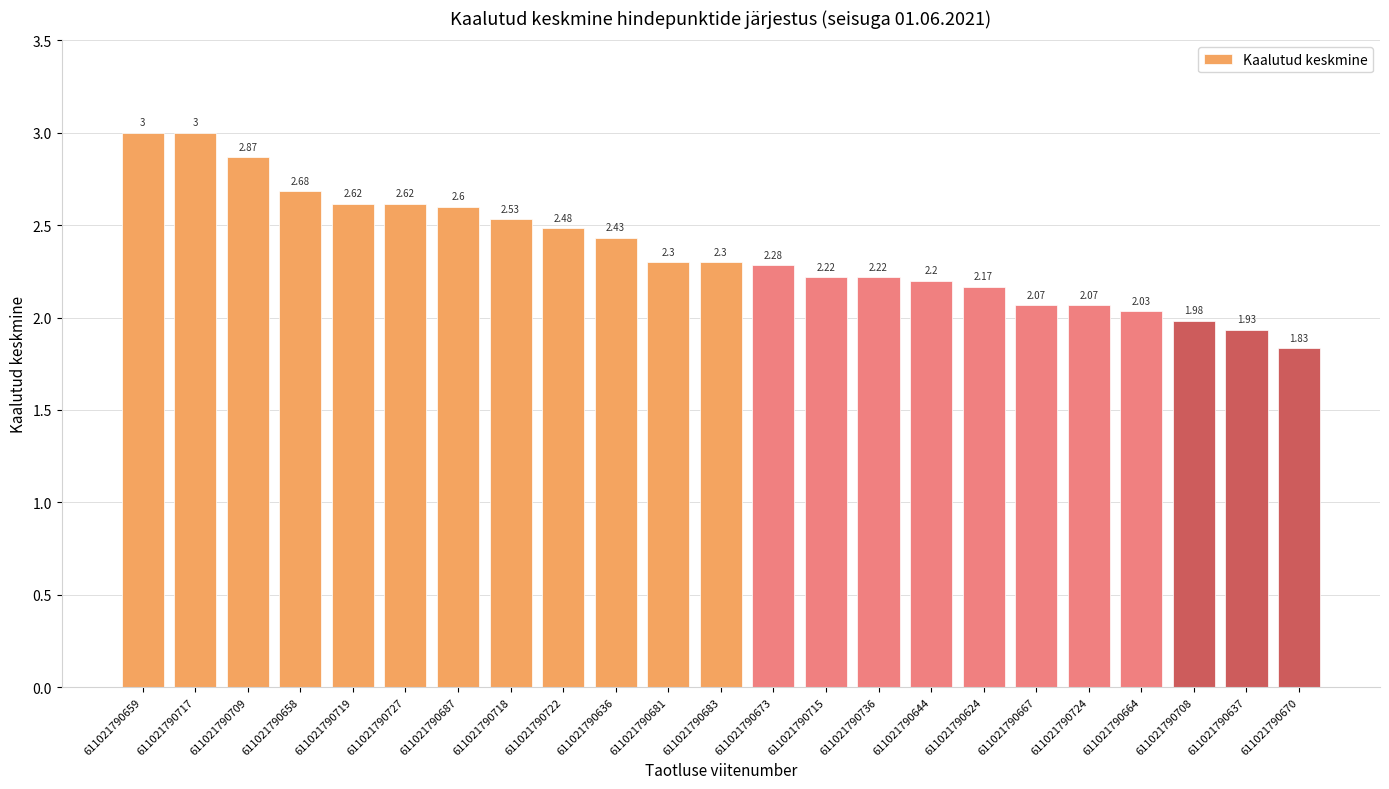

Count the number of categories in the chart.

23